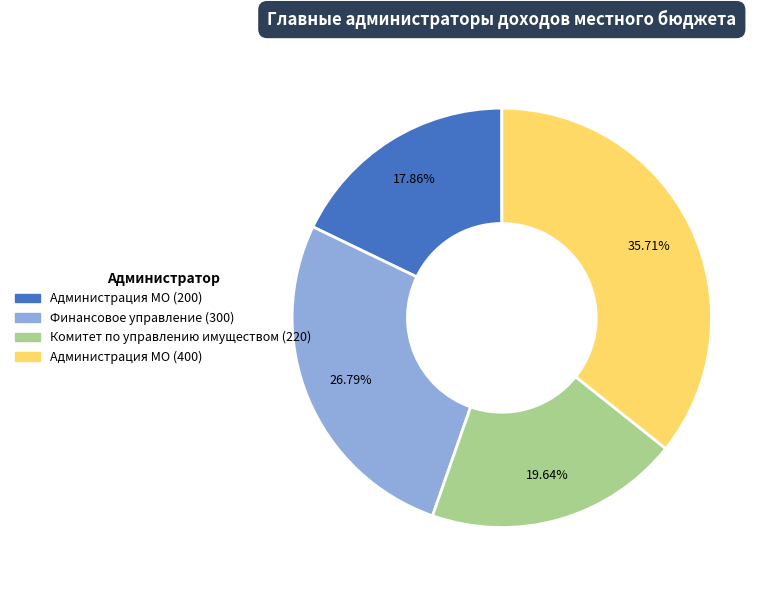

Do Комитет по управлению имуществом (220) and Администрация МО (400) together represent more than half of the pie?

Yes